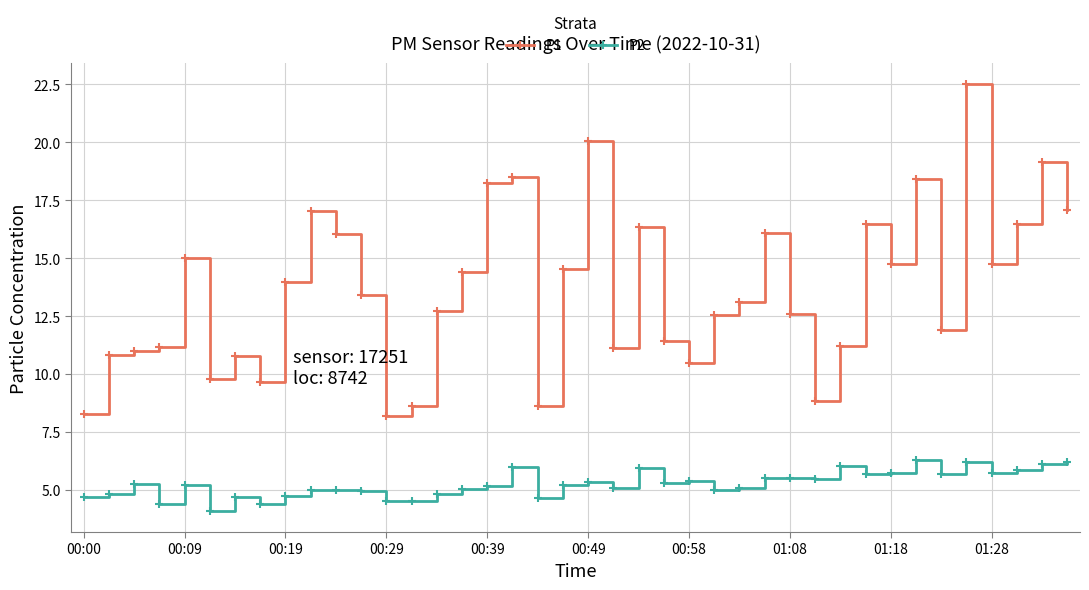

Which series has the largest total across all categories?

P1